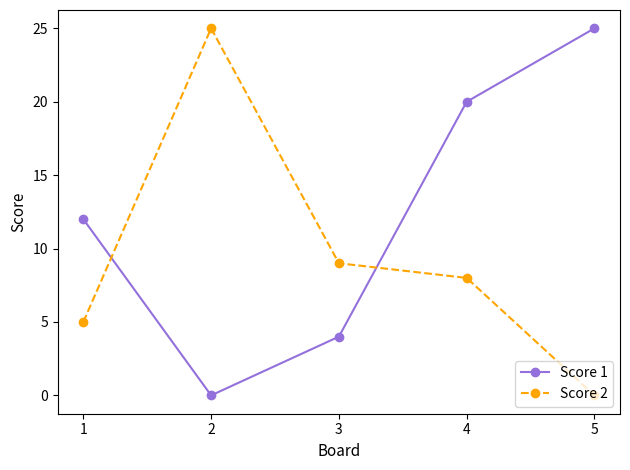

Is this an area chart (filled region under the line)?

No